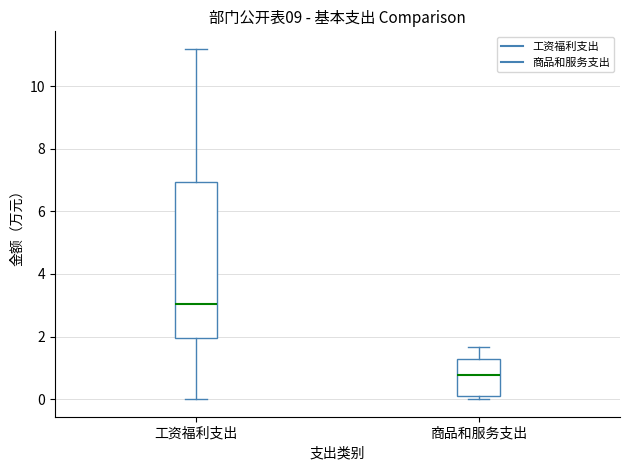

Reading left to right, transcribe this box plot: for each box, give where its median line is, the range the box spans, and where its two whiskers end, as read against the y-axis. The values are not printed on the chart, so give them approximately, as read against the axis.

工资福利支出: median 3.0, box 2.0 to 7.0, whiskers 0.0 to 11.2
商品和服务支出: median 0.8, box 0.0 to 1.2, whiskers 0.0 (just below the box's lower edge) to 1.6